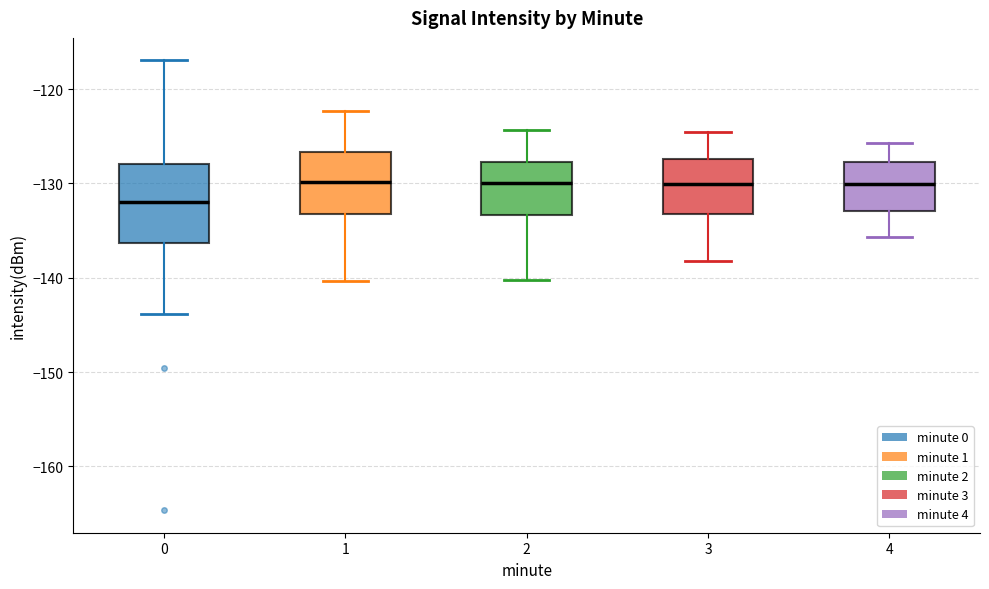

Where does the lower whisker of the box at x = 3 end on the y-axis? The values are not printed on the chart, so give them approximately, as read against the axis.

-138